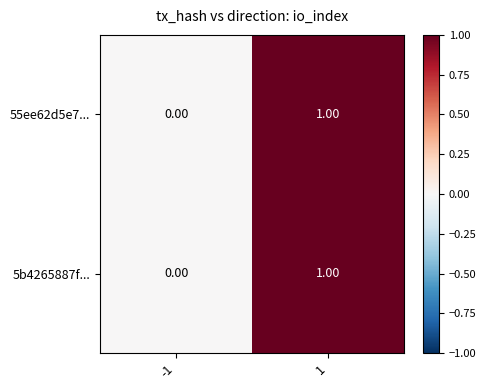

List the labels in order of 55ee62d5e7... value, smallest first.

-1, 1